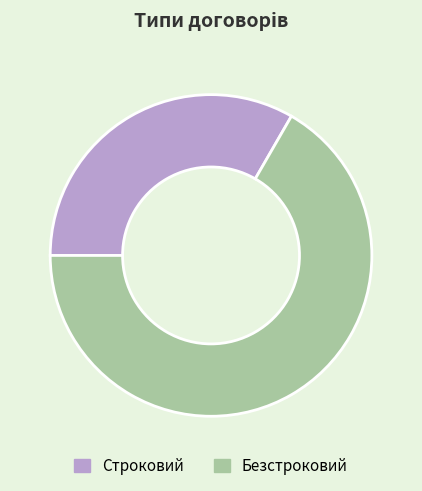

Which slice is the largest?

Безстроковий